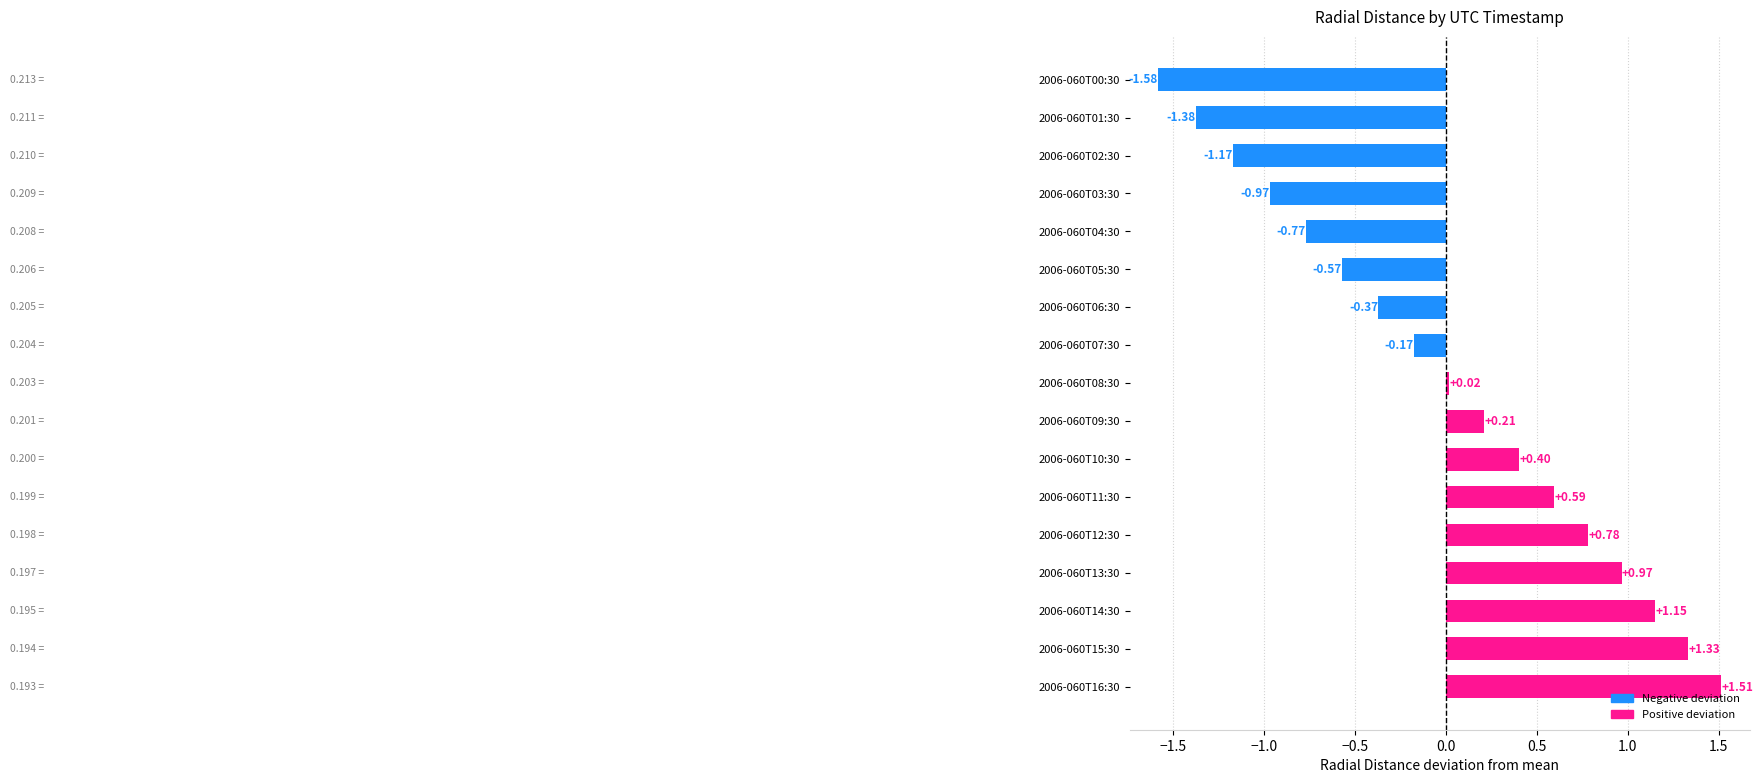

What is the ratio of the value at 2006-060T12:30 to the value at 2006-060T14:30?

0.7